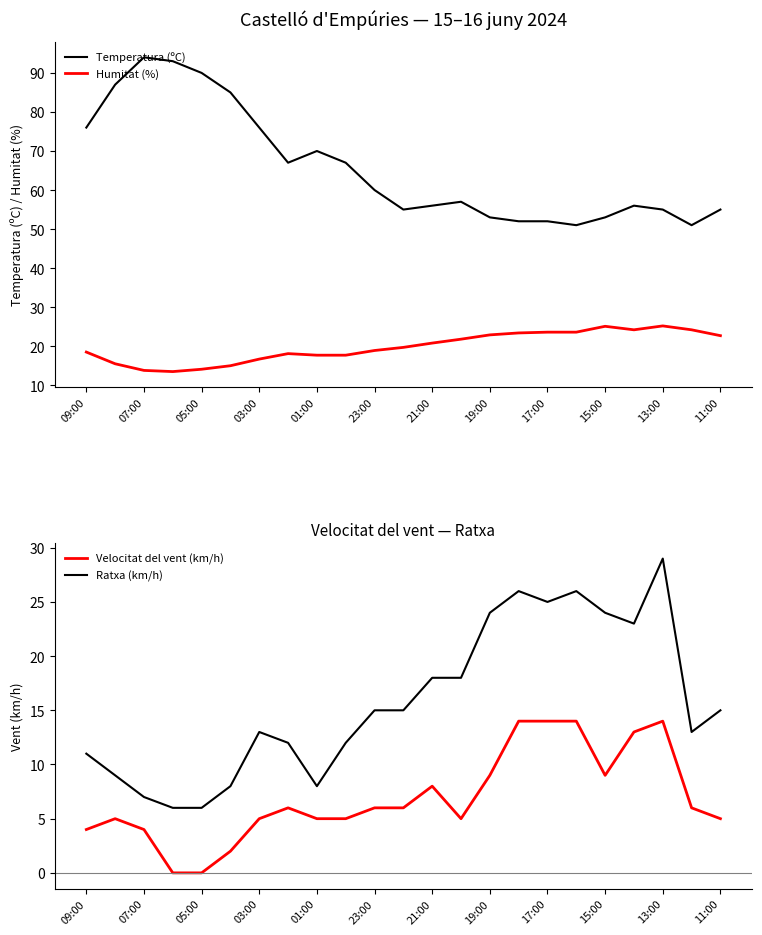

True or false: Temperatura (ºC) and Humitat (%) intersect in this chart.

False